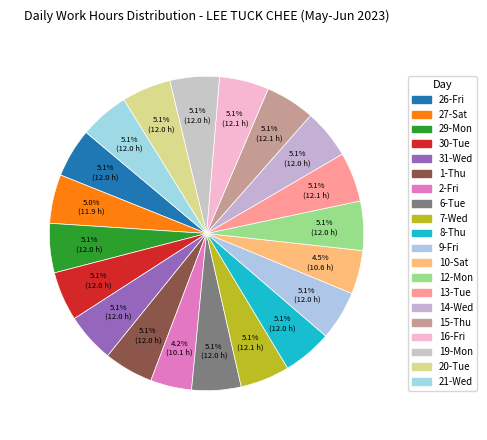

What is the ratio of the value at 14-Wed to the value at 12-Mon?

1.0